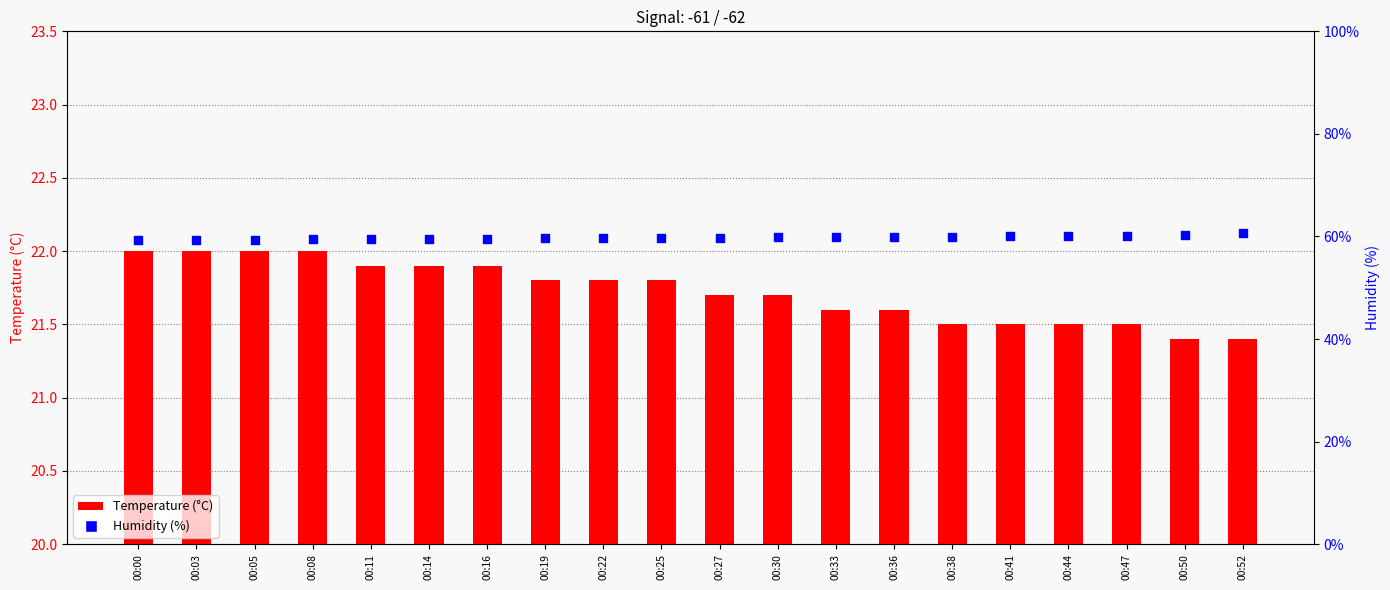

What are all the series names shown in the legend?

Temperature, Humidity